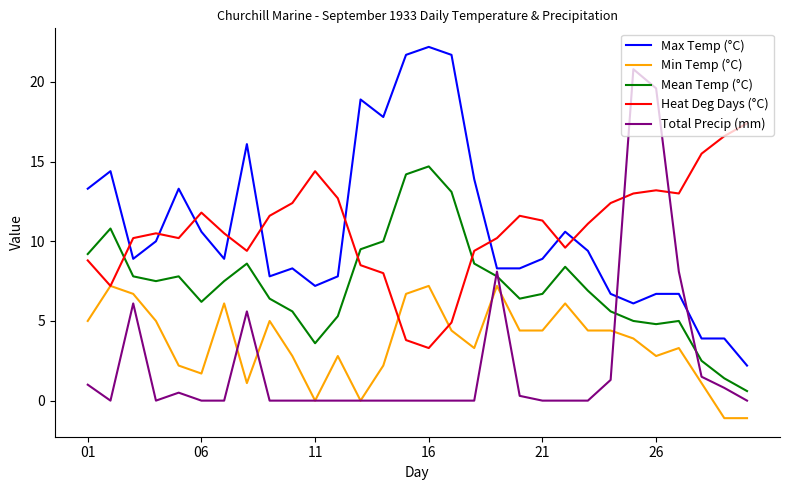

How many categories are shown in the chart?

30